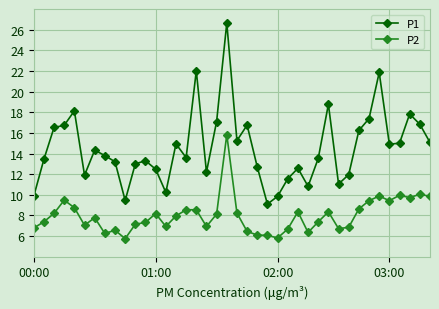

Rank the series by their average value, from lowest to highest.

P2, P1